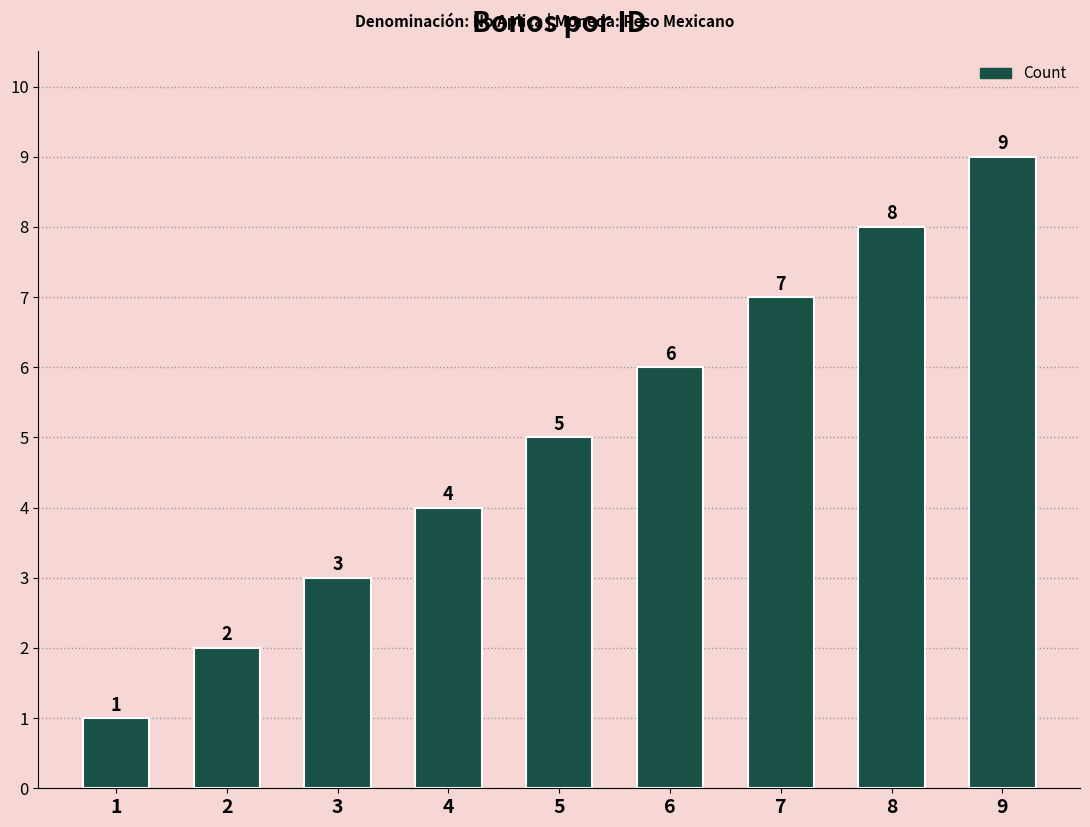

Reading right to left, extract all data points from this chart.

9=9	8=8	7=7	6=6	5=5	4=4	3=3	2=2	1=1